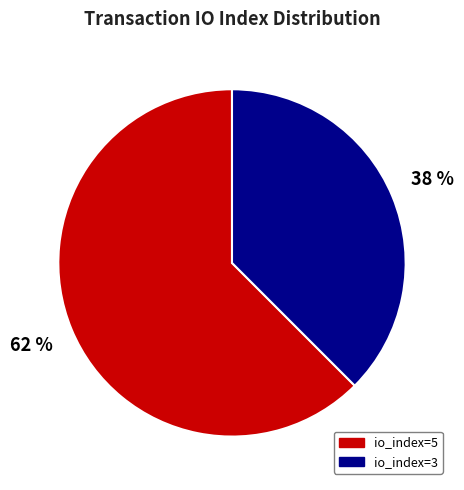

Which category has the smallest portion of the pie?

io_index=3